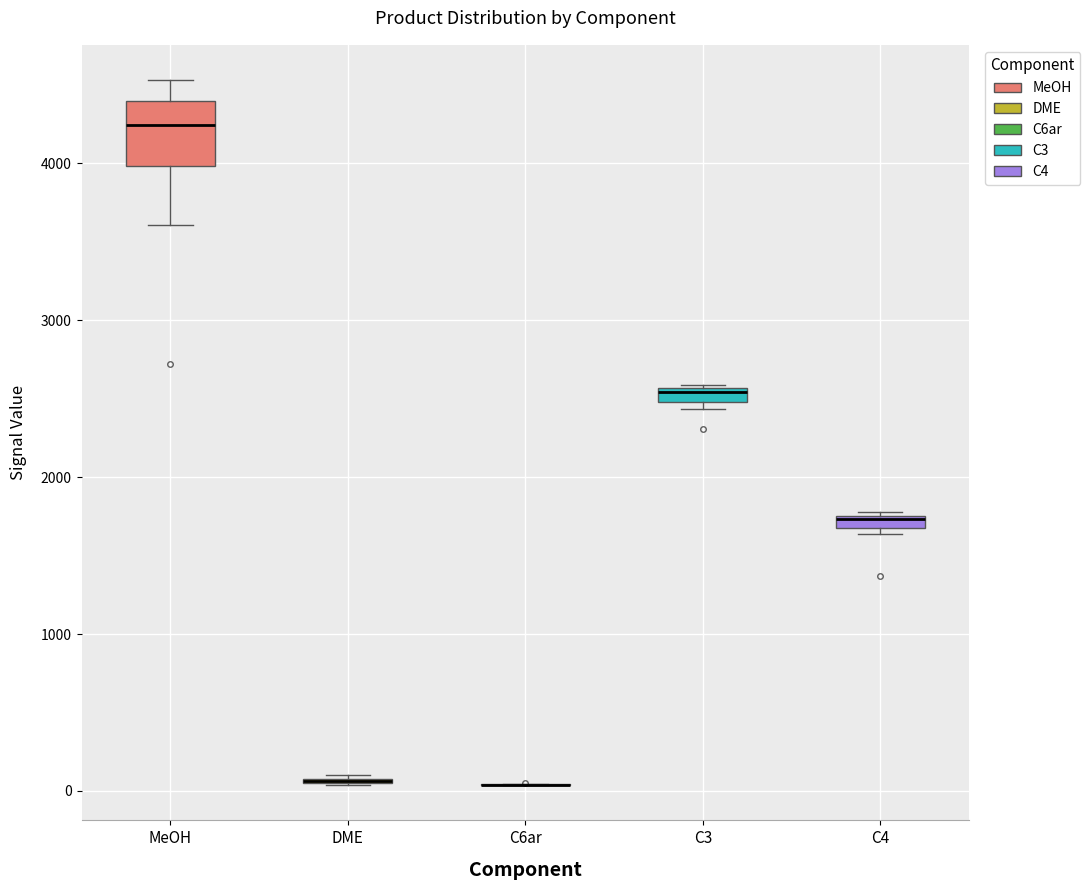

Which box is the tallest, from its lower edge to its upper edge?

MeOH